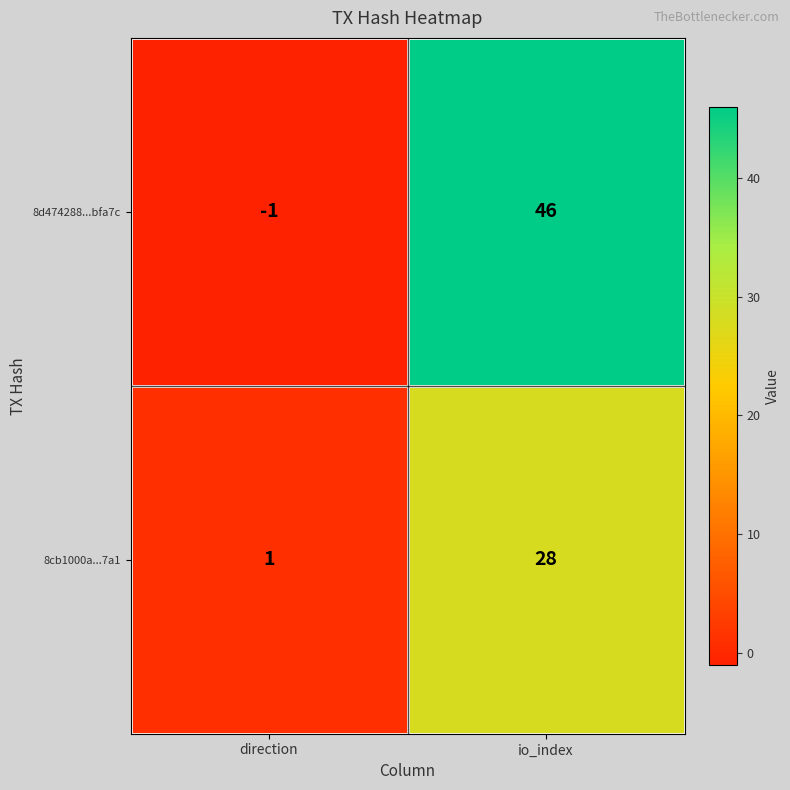

Reading right to left, transcribe all the data shown in this chart.

8d474288...bfa7c: 46	-1
8cb1000a...7a1: 28	1